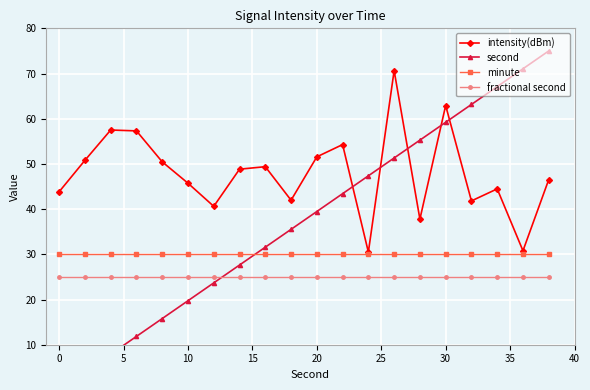

Count the number of categories in the chart.

20